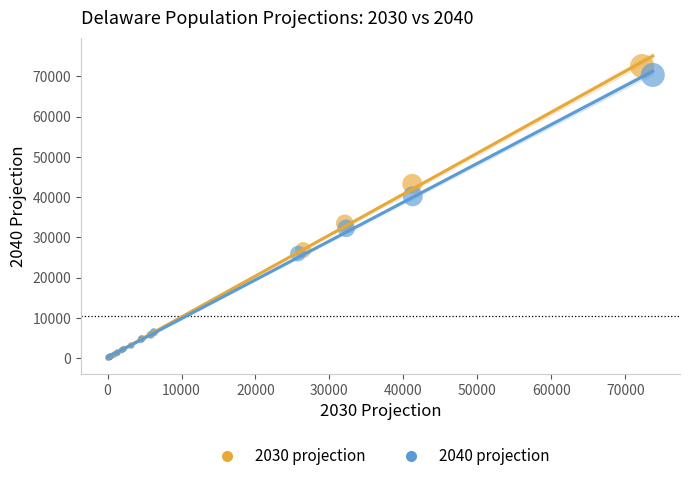

What are all the series names shown in the legend?

2030 projection, 2040 projection